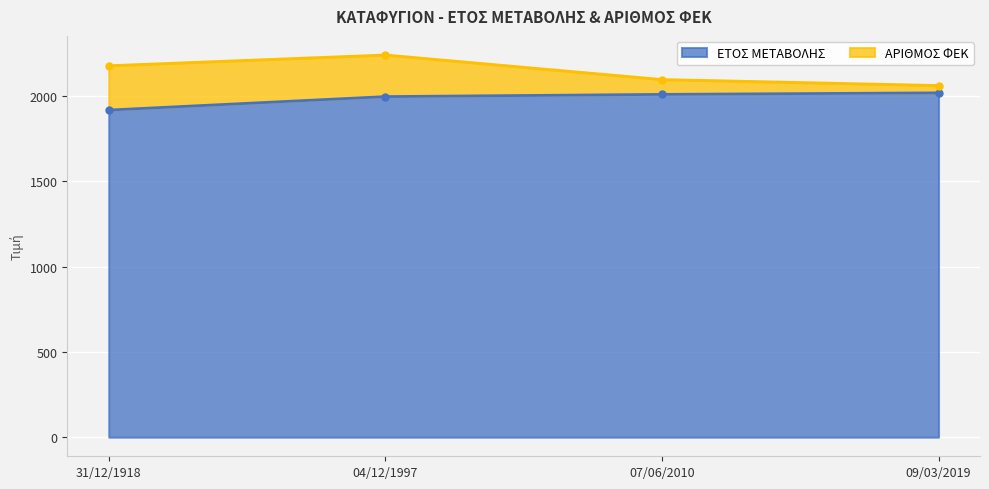

What is the greatest value displayed?

2019